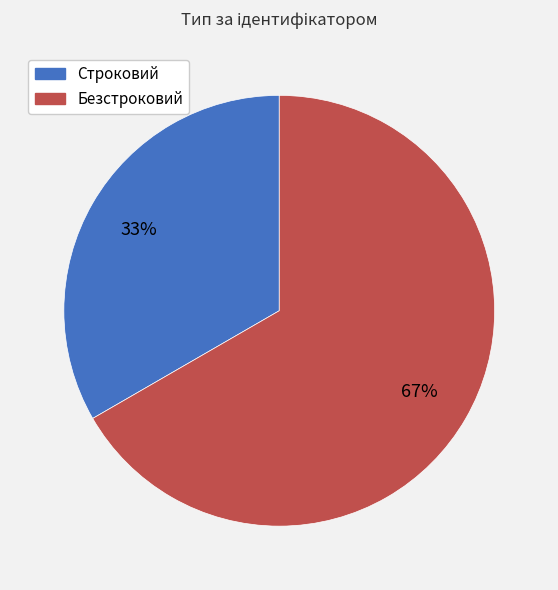

Between Безстроковий and Строковий, which is larger?

Безстроковий